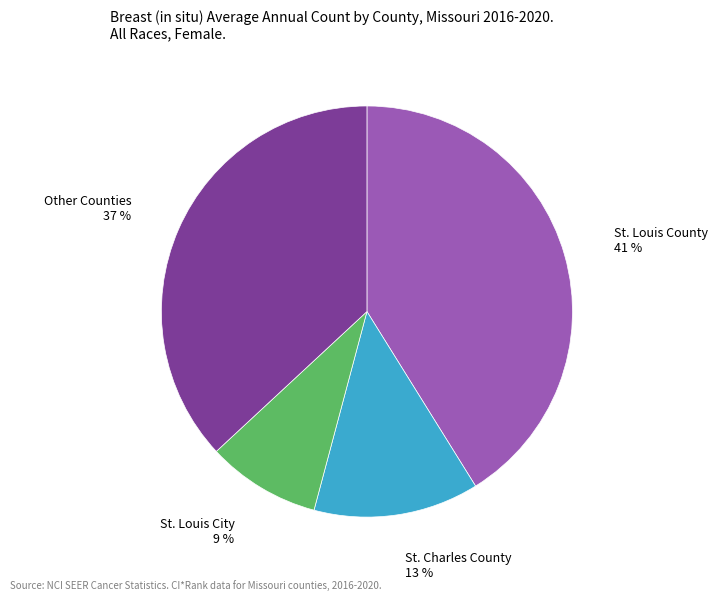

To the nearest percent, what is the average slice percentage?

25%